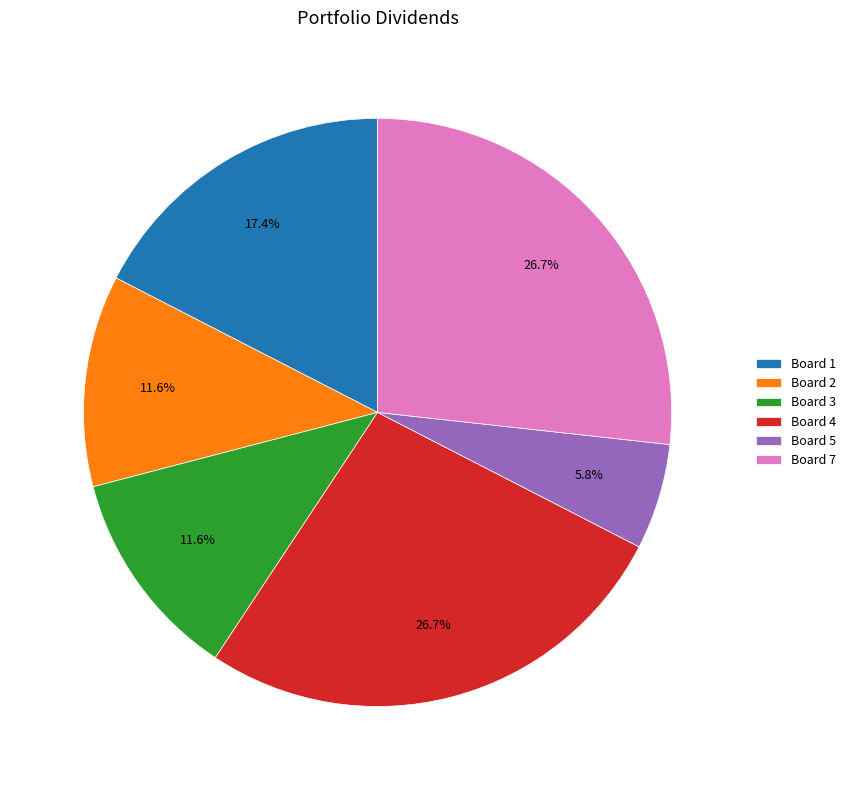

Count the number of slices in the pie.

6